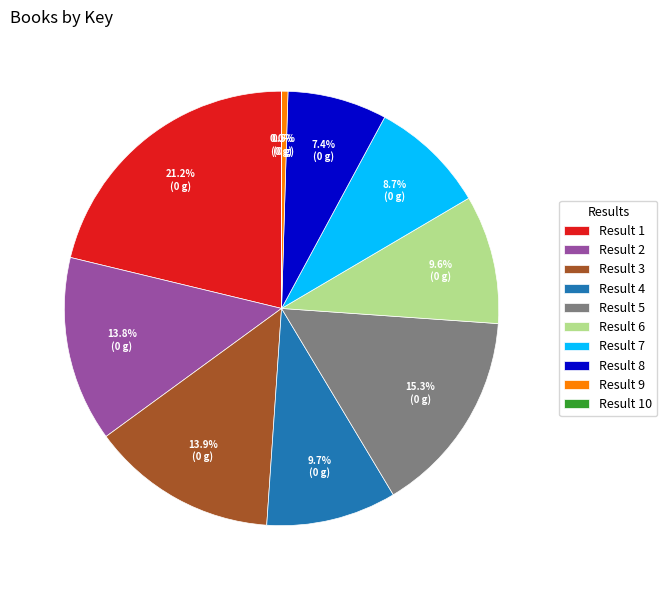

Which has a higher value, Result 4 or Result 5?

Result 5